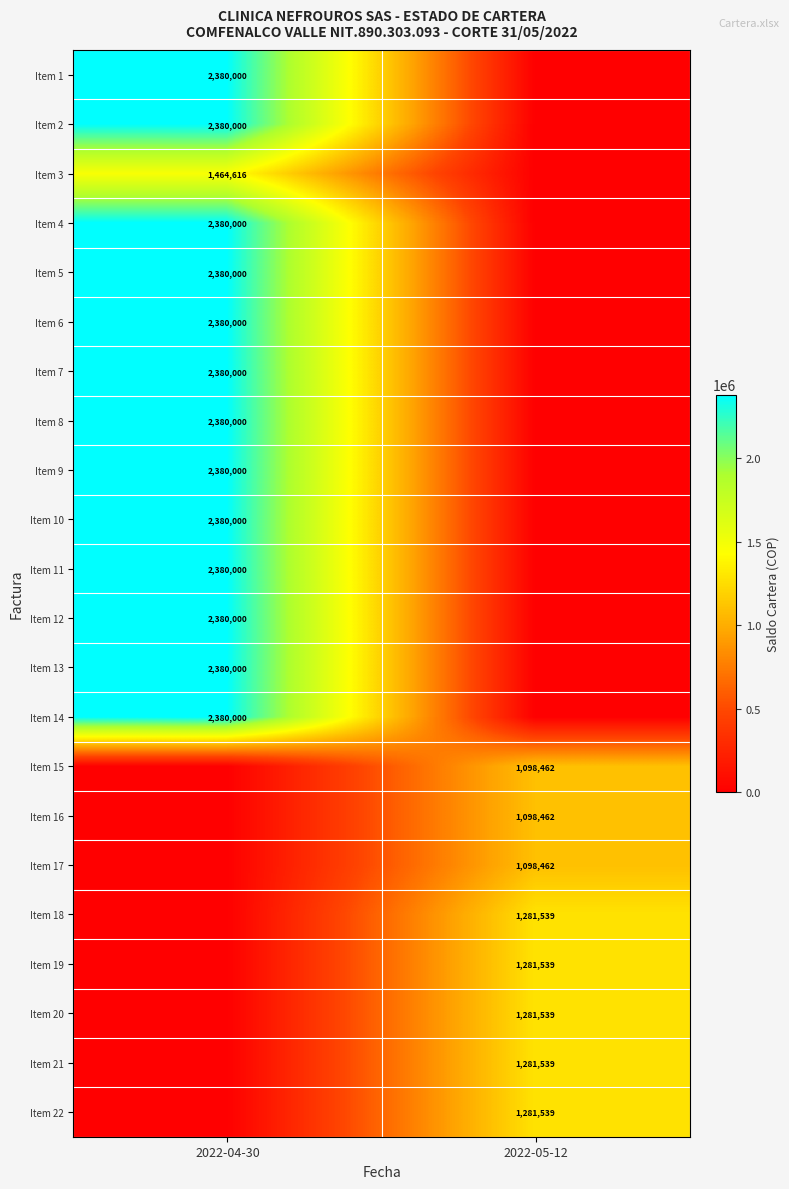

What is the spread (max minus min) of values at 2022-05-12?

1281539